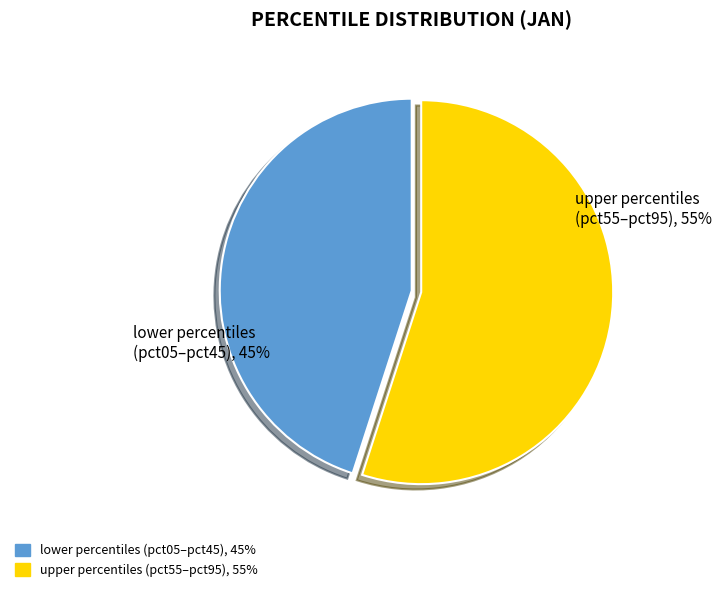

Does any single category account for the majority?

Yes